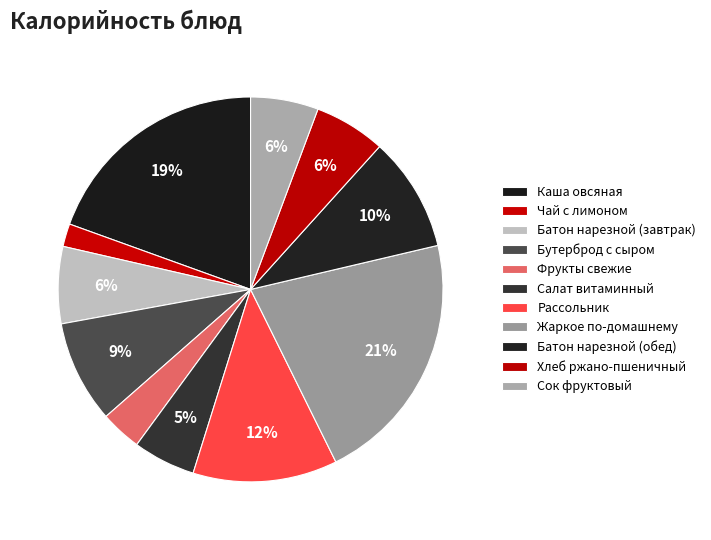

How many slices are in this pie chart?

11